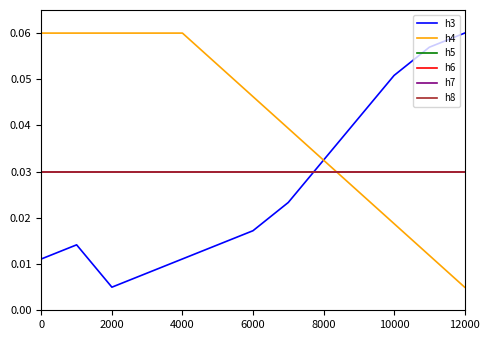

Does the chart have visible grid lines?

No